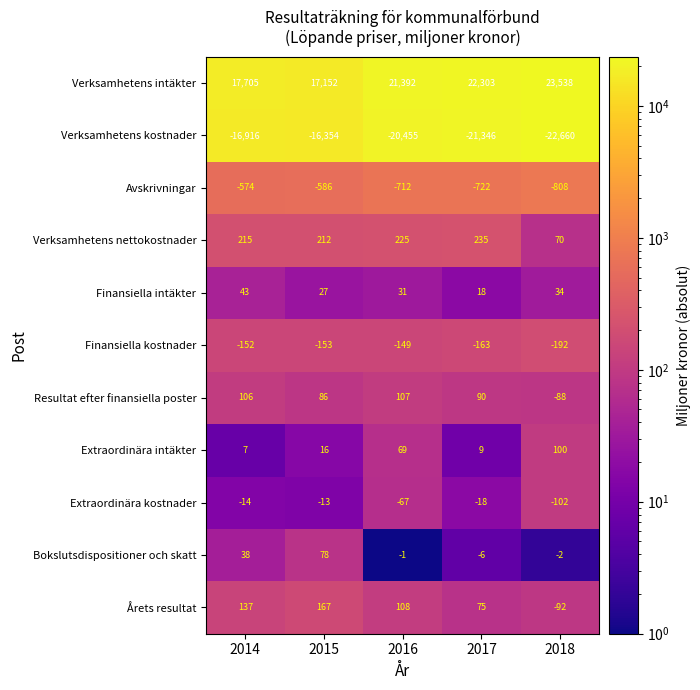

What is the total value across all series at 2014?

595